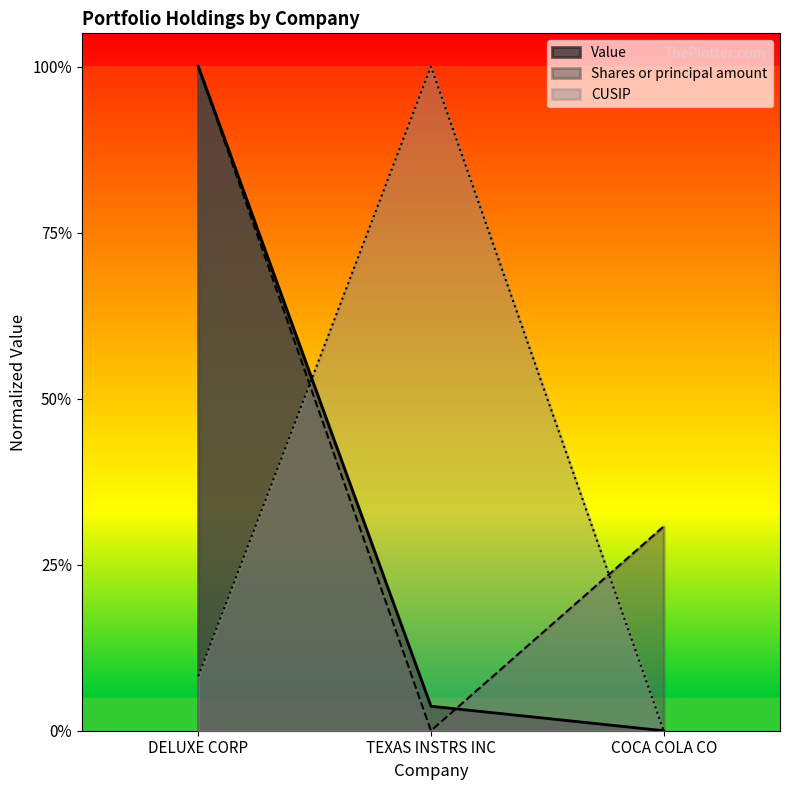

What is the sum of the Value values at DELUXE CORP and TEXAS INSTRS INC?

1.0